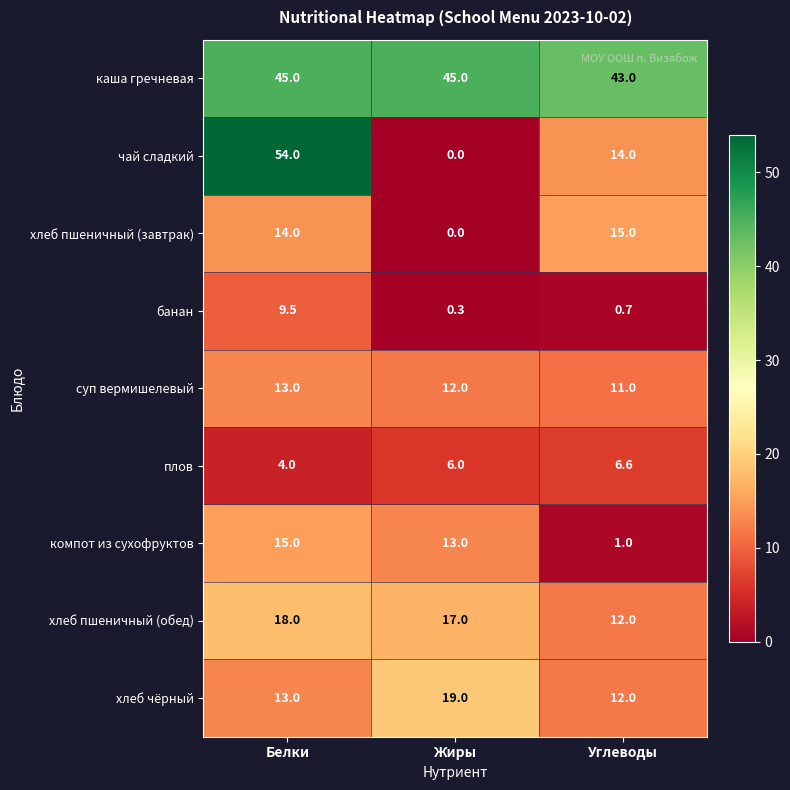

Which category has the lowest value in the компот из сухофруктов series?

Углеводы